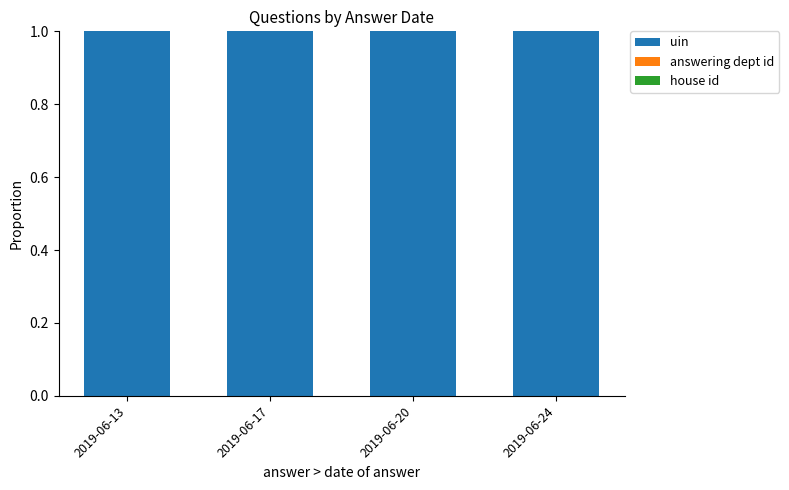

What is the highest value of the uin series?

1.0